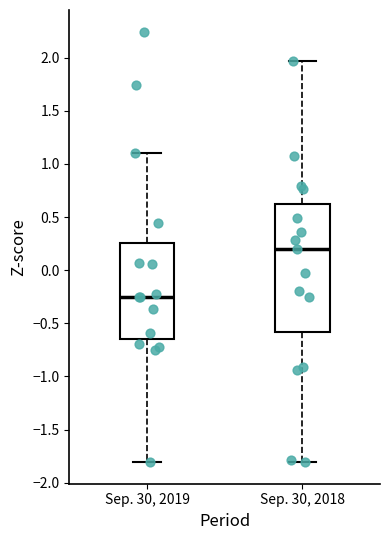

Where does the median line of the box for Sep. 30, 2019 sit on the y-axis? The values are not printed on the chart, so give them approximately, as read against the axis.

-0.25